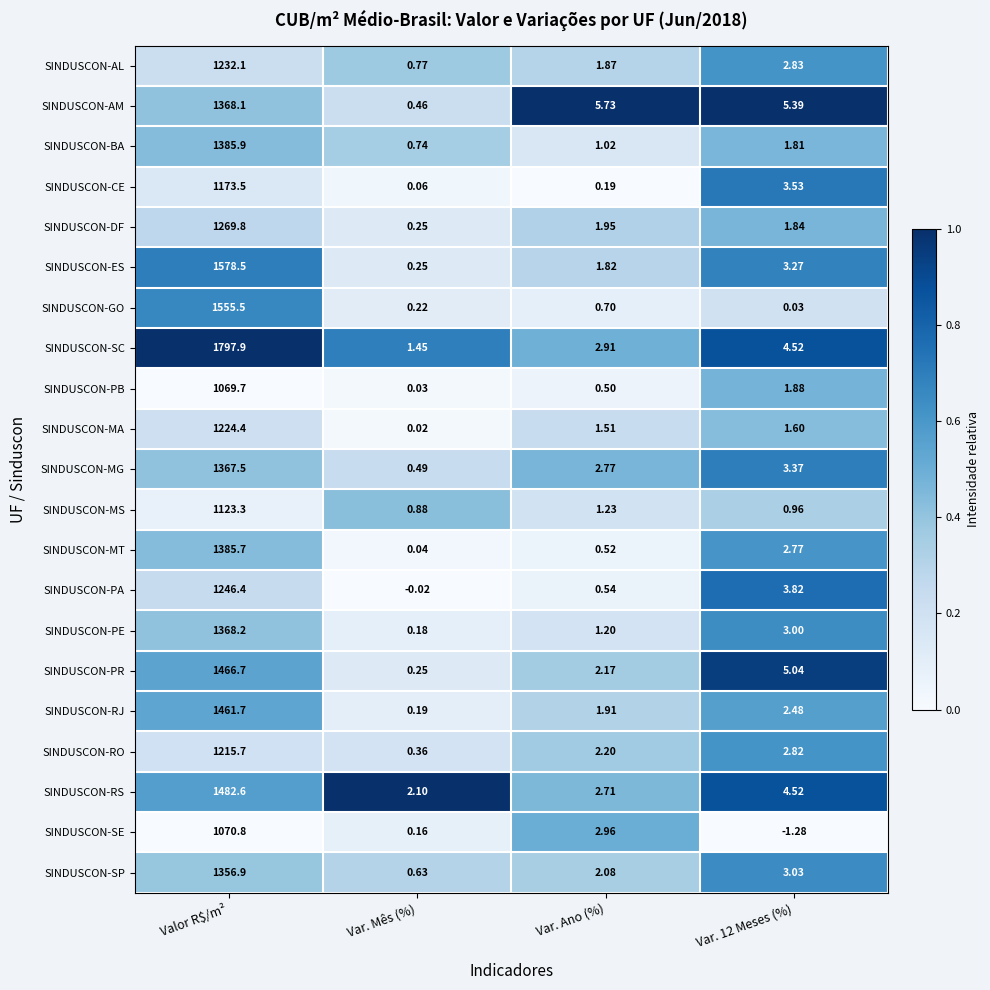

At how many categories does at least one series exceed 0?

4